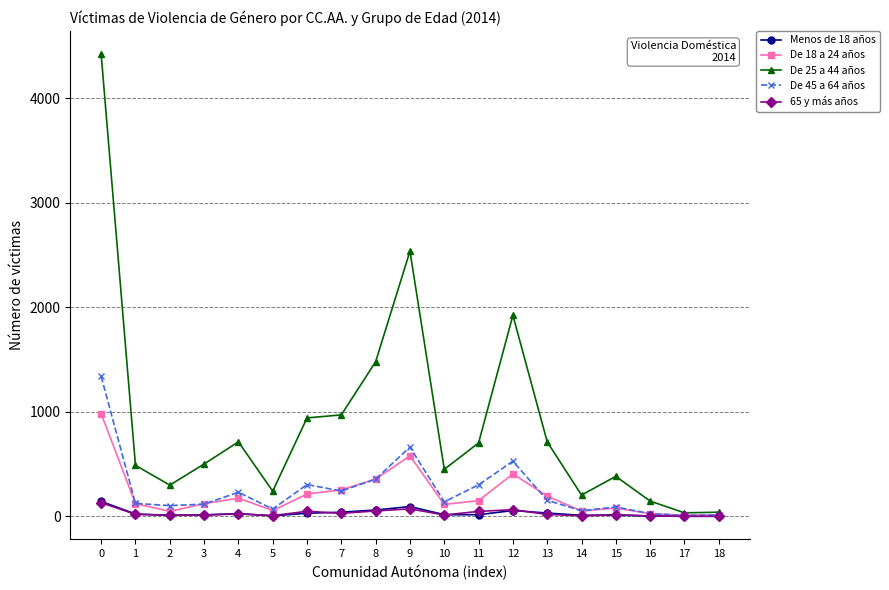

Is this an area chart (filled region under the line)?

No